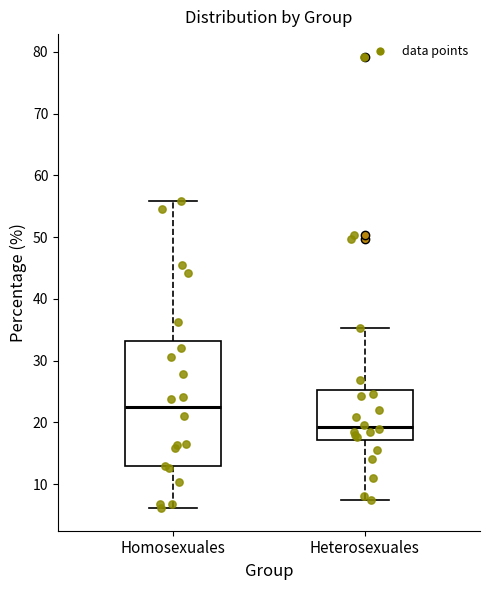

Which box is the tallest, from its lower edge to its upper edge?

Homosexuales